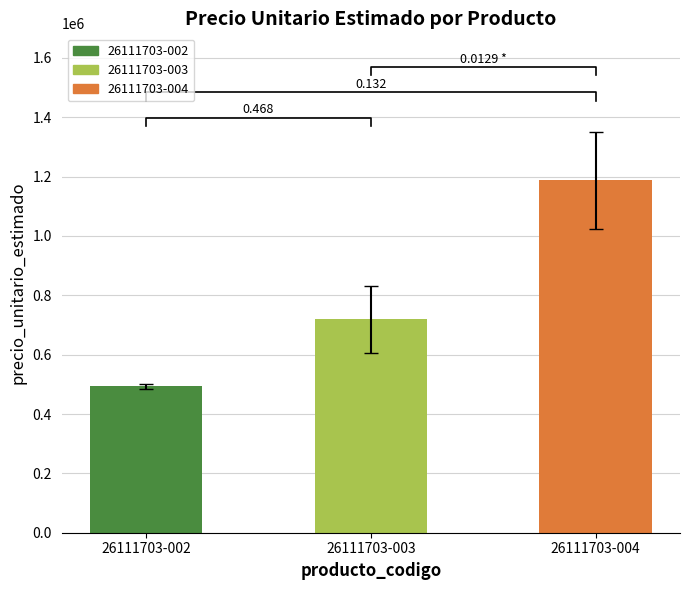

Rank the series by their average value, from lowest to highest.

26111703-002, 26111703-003, 26111703-004